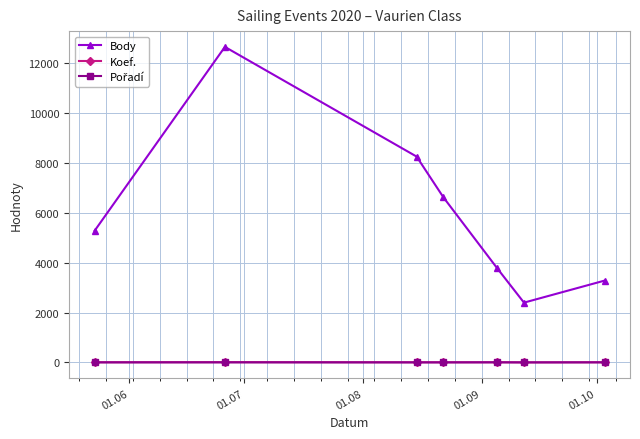

True or false: Body and Koef. intersect in this chart.

False